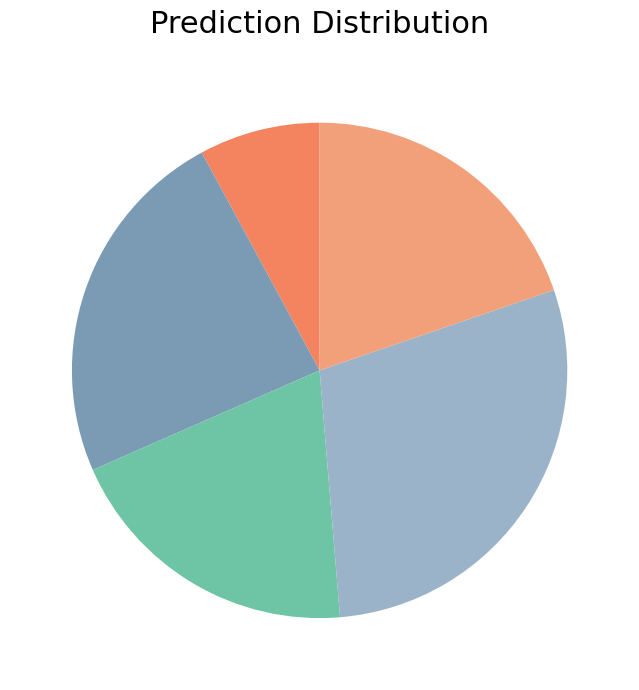

How many segments does this pie chart have?

5